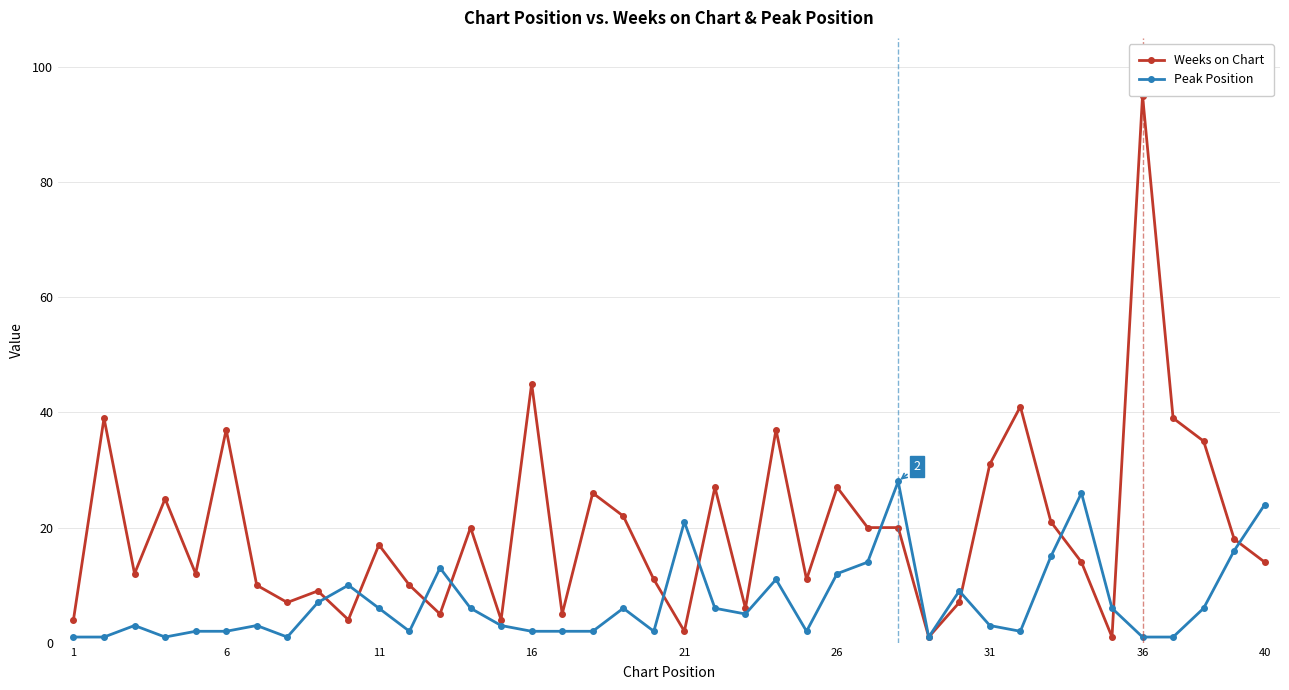

The Peak Position series shows 3 at 31. True or false?

True